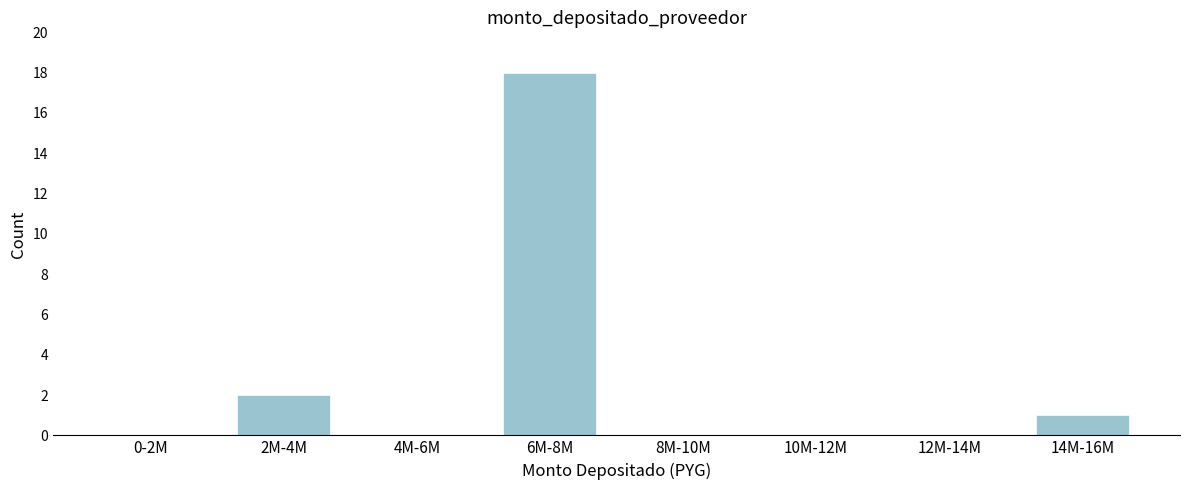

Reading left to right, transcribe all the data shown in this chart.

0-2M=0	2M-4M=2	4M-6M=0	6M-8M=18	8M-10M=0	10M-12M=0	12M-14M=0	14M-16M=1